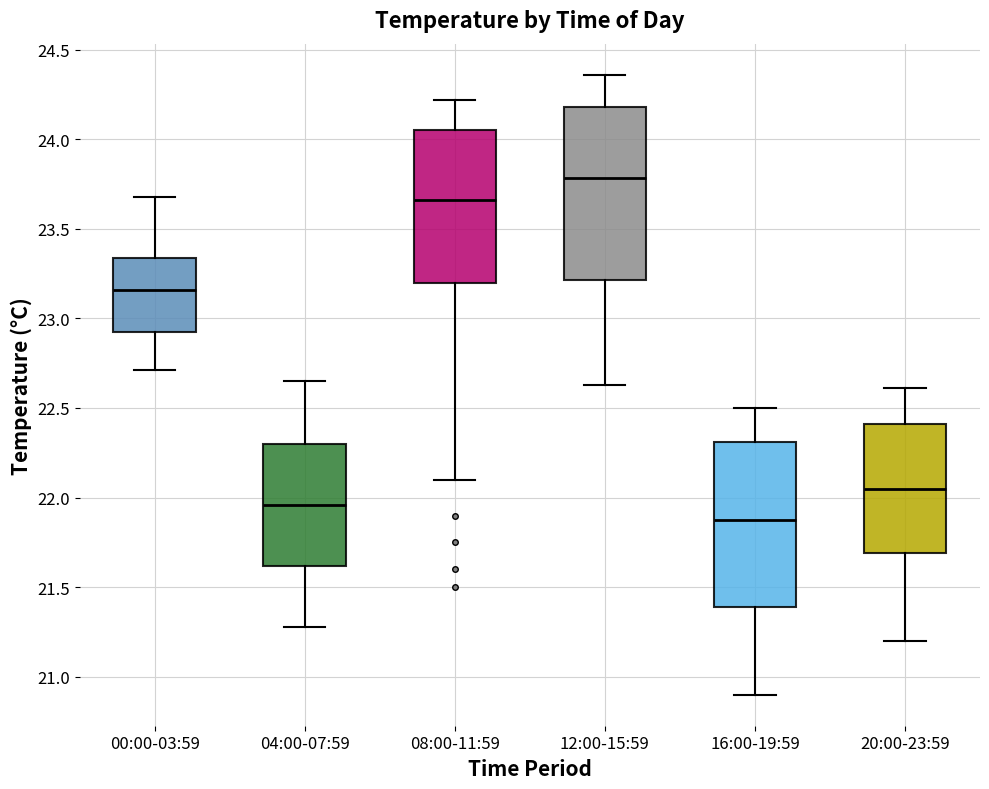

Reading left to right, read every box against the y-axis: the position of its median line, the range the box covers, and the ends of its whiskers. The values are not printed on the chart, so give them approximately, as read against the axis.

00:00-03:59: median 23.15, box 22.95 to 23.35, whiskers 22.70 to 23.70
04:00-07:59: median 21.95, box 21.60 to 22.30, whiskers 21.30 to 22.65
08:00-11:59: median 23.65, box 23.20 to 24.05, whiskers 22.10 to 24.20
12:00-15:59: median 23.80, box 23.20 to 24.20, whiskers 22.65 to 24.35
16:00-19:59: median 21.90, box 21.40 to 22.30, whiskers 20.90 to 22.50
20:00-23:59: median 22.05, box 21.70 to 22.40, whiskers 21.20 to 22.60